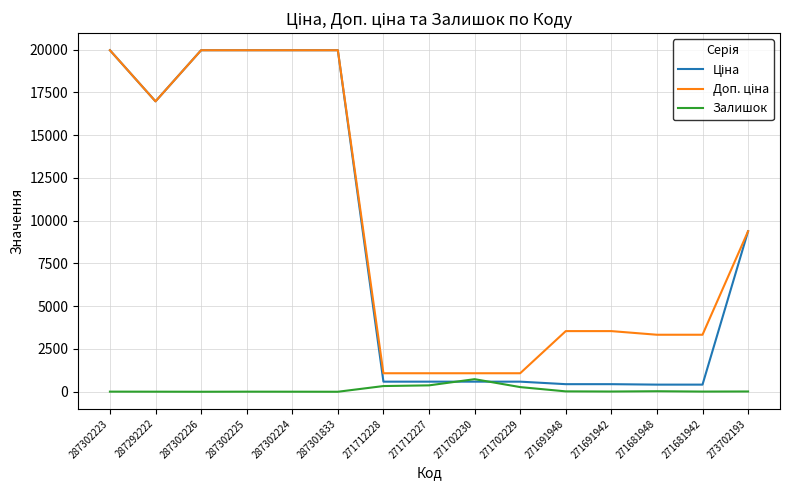

Which category has the highest value in the Залишок series?

271702230